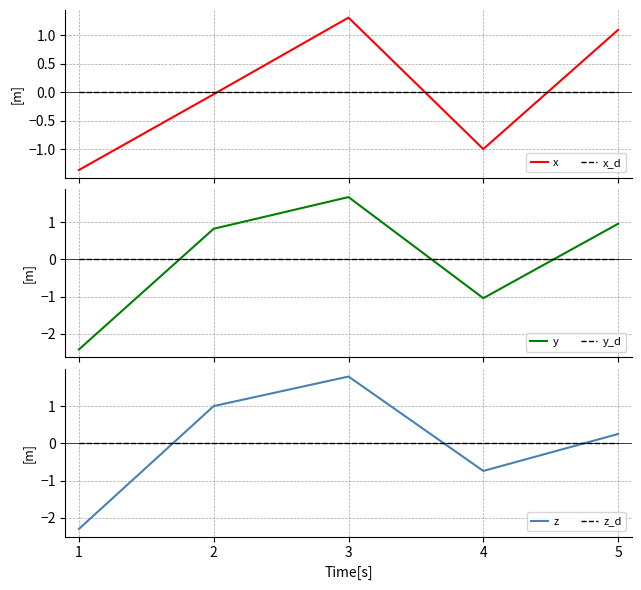

How many data points in x are less than 0?

3